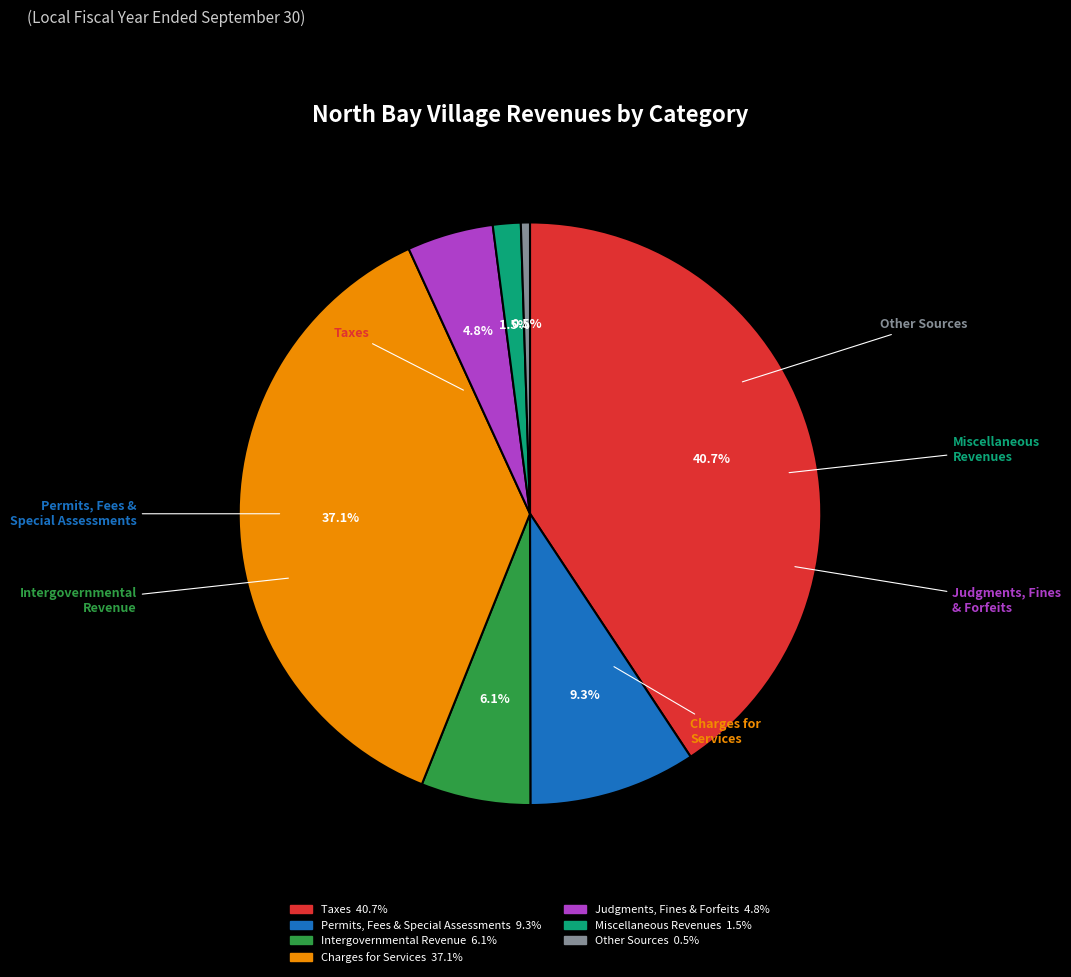

Rank the categories by value from lowest to highest.

Other Sources, Miscellaneous Revenues, Judgments, Fines & Forfeits, Intergovernmental Revenue, Permits, Fees & Special Assessments, Charges for Services, Taxes